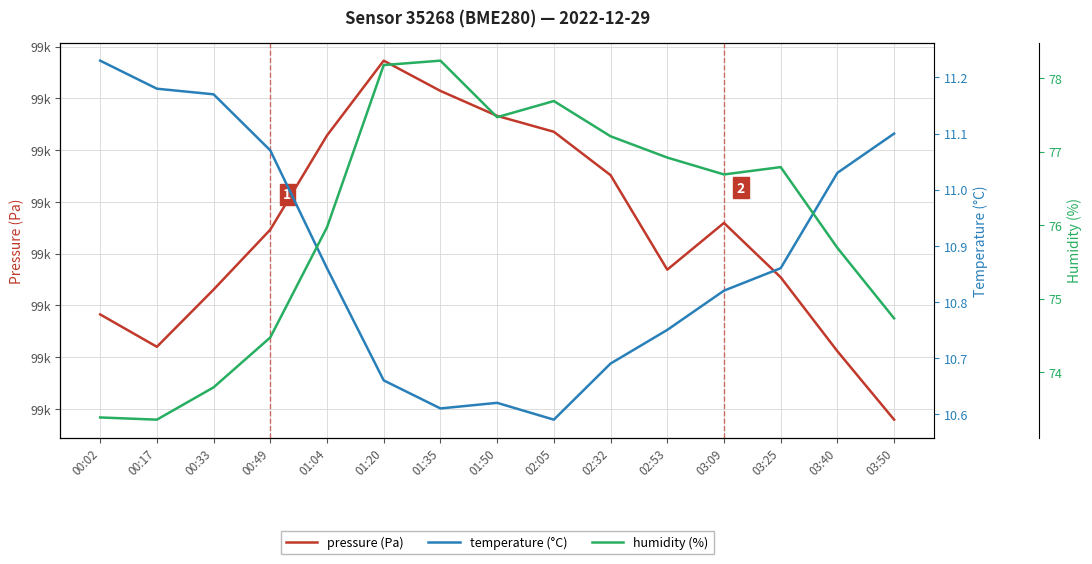

At 03:25, list the series in order from largest to smallest.

pressure (Pa), humidity (%), temperature (°C)